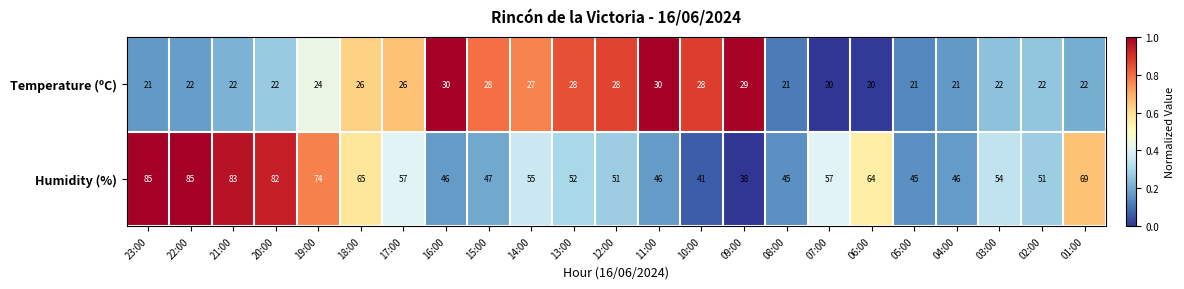

Rank the series by their maximum value, from highest to lowest.

Humidity (%), Temperature (ºC)